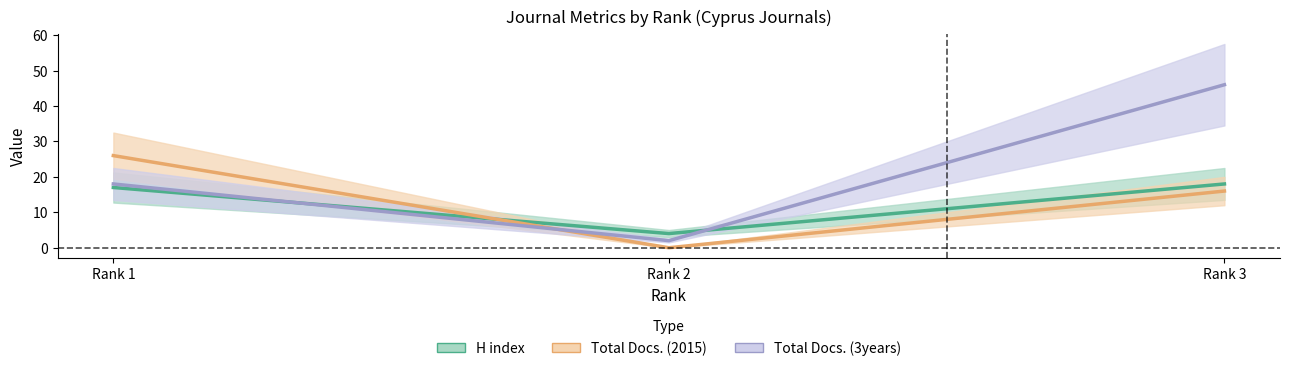

How many data points does each series have?

3